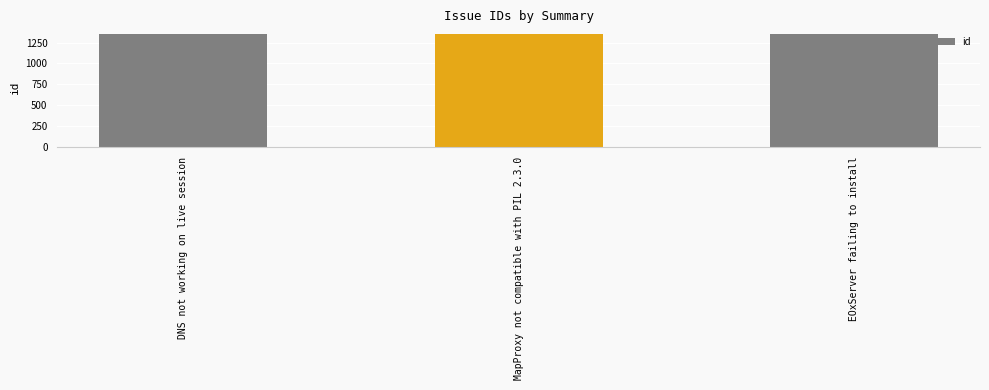

True or false: the data shows 280 at MapProxy not compatible with PIL 2.3.0.

False